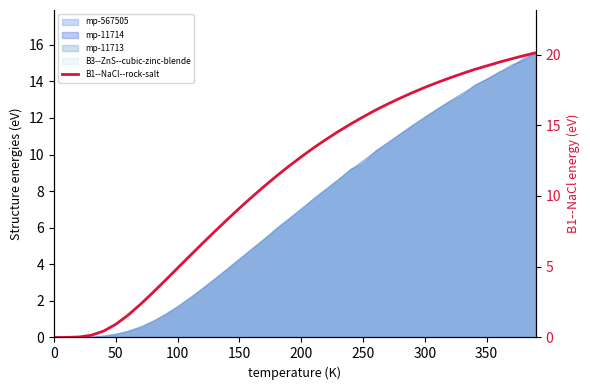

The chart shows a value of 0.4 at 50. True or false?

False